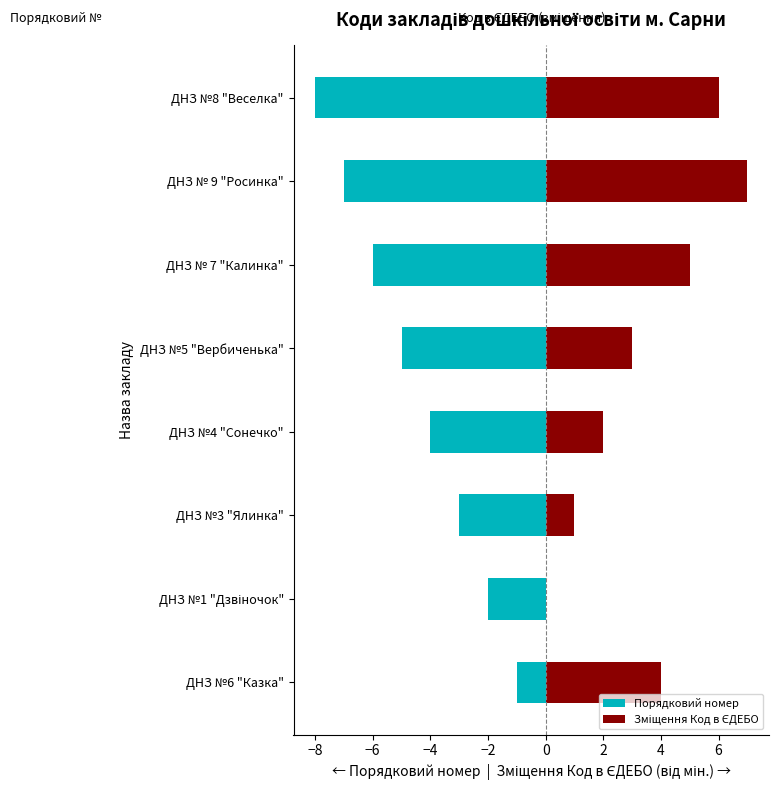

Rank the series at ДНЗ № 7 "Калинка" from lowest to highest value.

Порядковий номер, Зміщення Код в ЄДЕБО